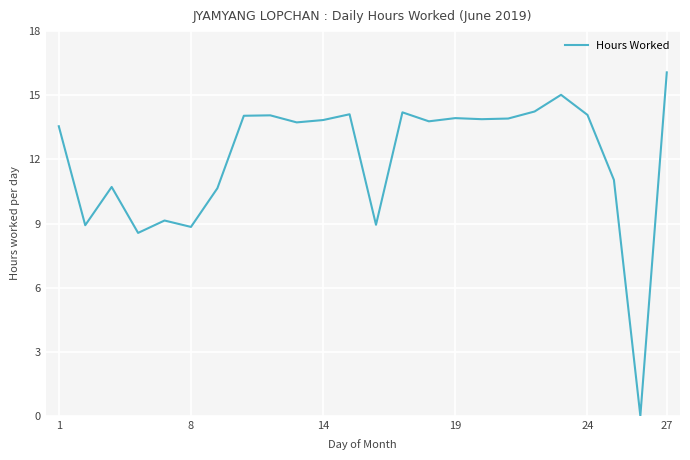

What is the difference between the maximum and minimum values?

16.1